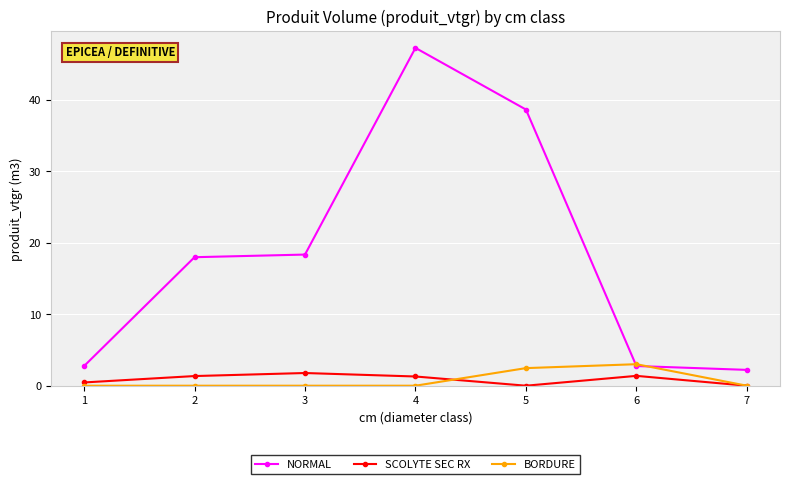

List the series in order of their peak value, lowest first.

SCOLYTE SEC RX, BORDURE, NORMAL